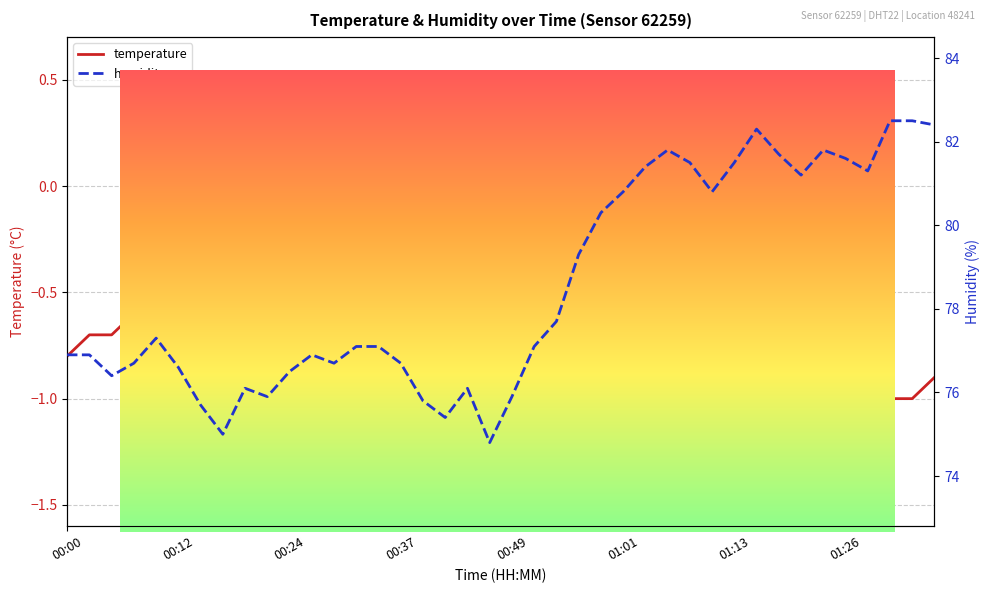

What is the sum of the humidity values at 01:13 and 21?

152.8